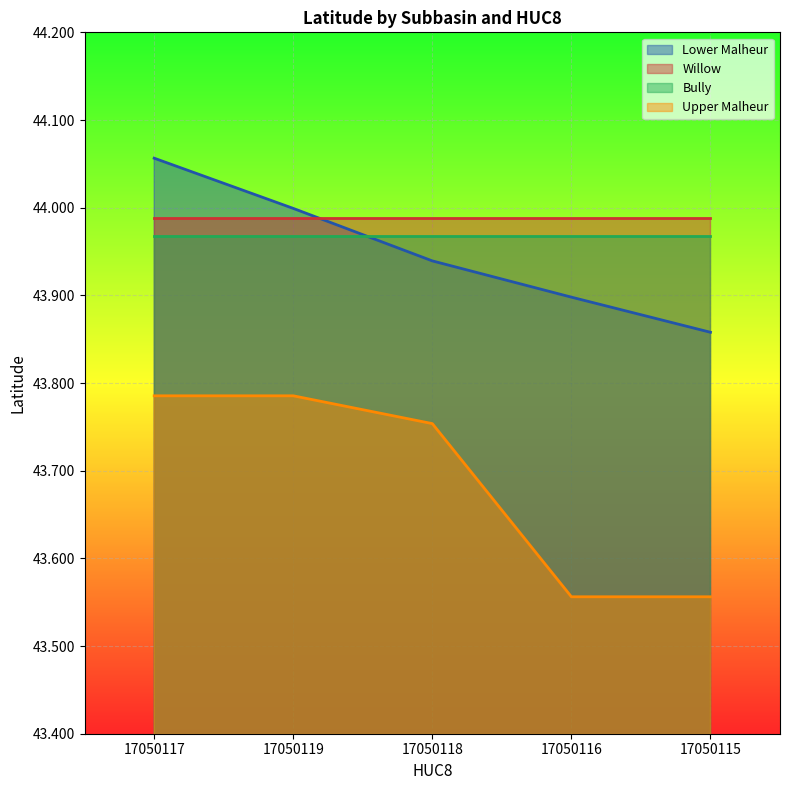

Which category has the lowest value in the Upper Malheur series?

17050116